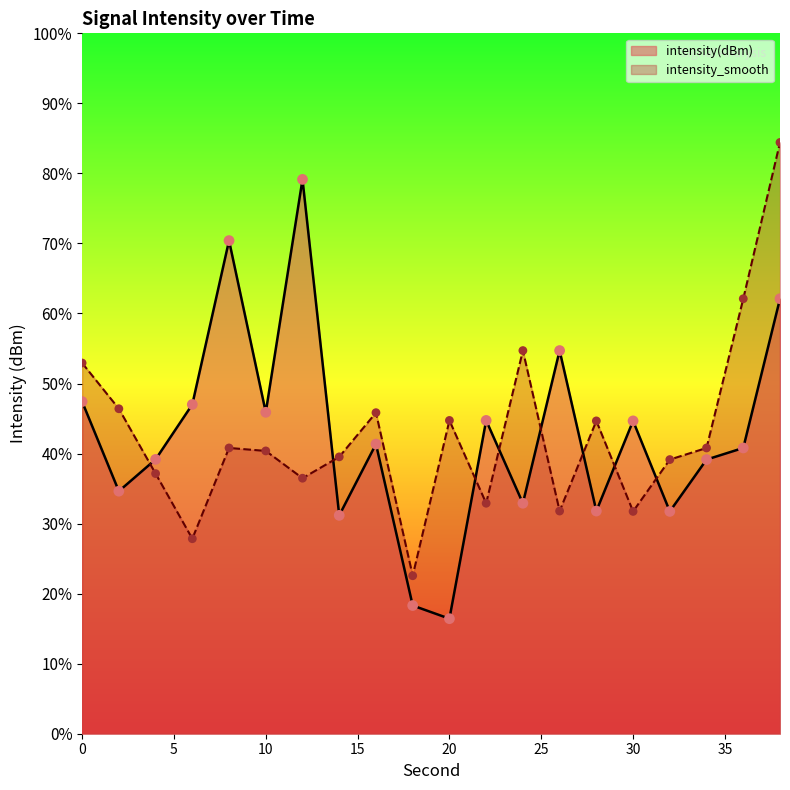

At which category is the sum across all series the highest?

38